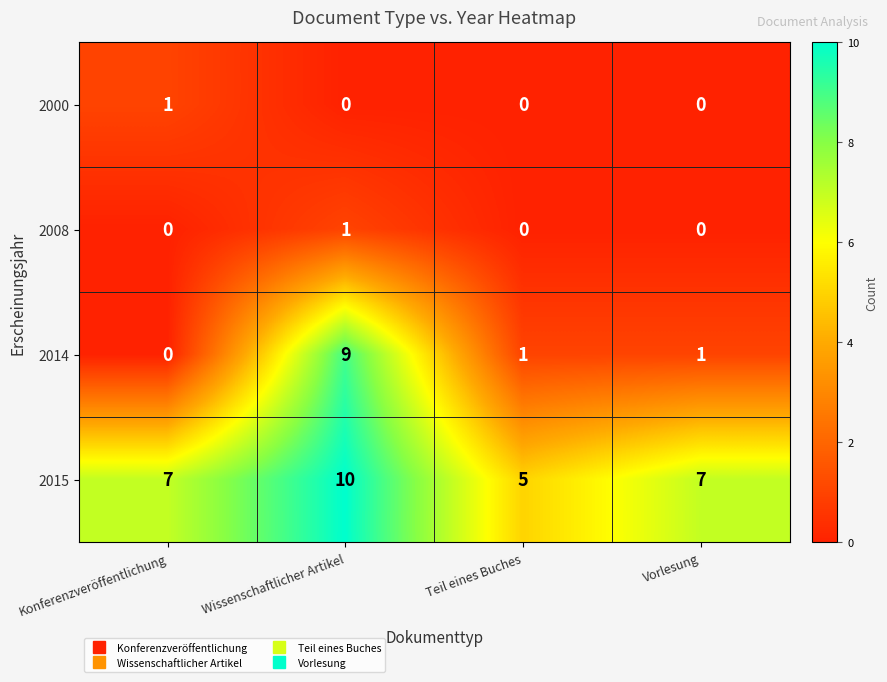

Reading left to right, extract all data points from this chart.

2000: 1	0	0	0
2008: 0	1	0	0
2014: 0	9	1	1
2015: 7	10	5	7